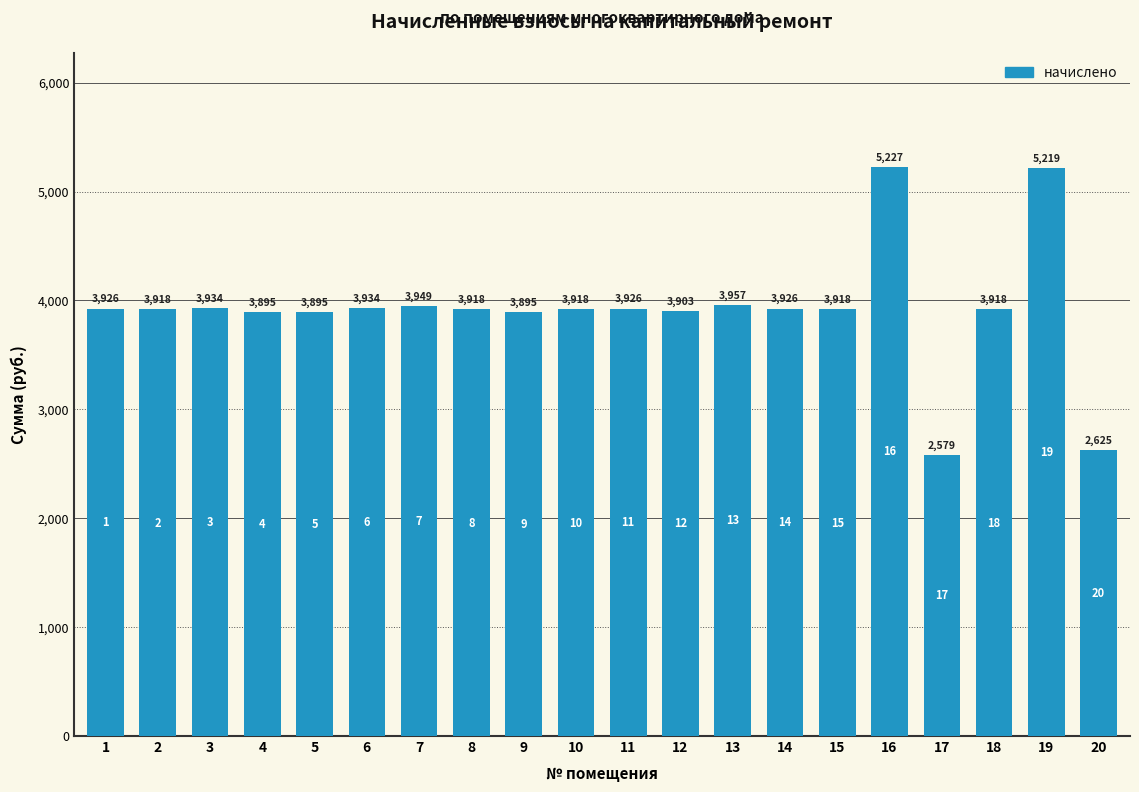

Does the chart contain stacked bars?

No